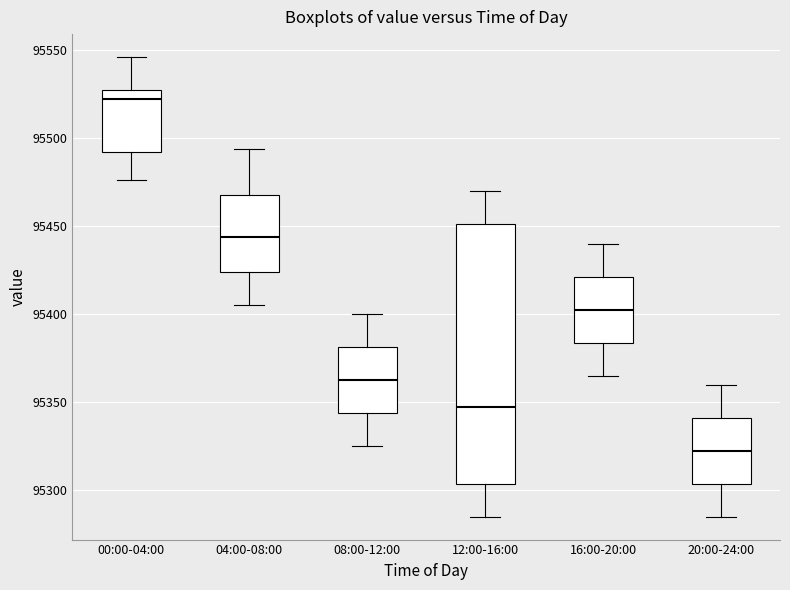

Which box is the tallest, from its lower edge to its upper edge?

12:00-16:00